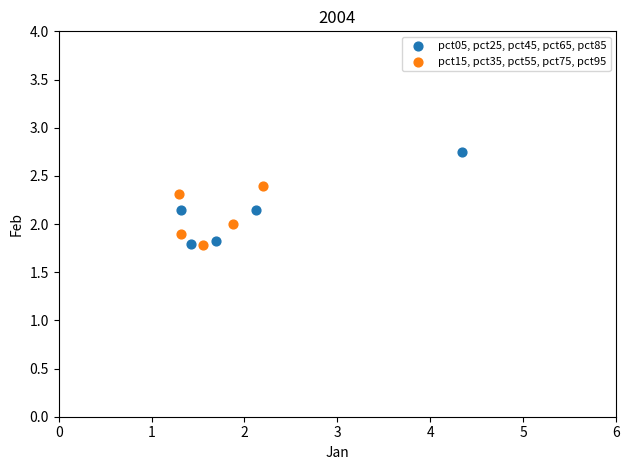

What are all the series names shown in the legend?

pct05, pct25, pct45, pct65, pct85, pct15, pct35, pct55, pct75, pct95